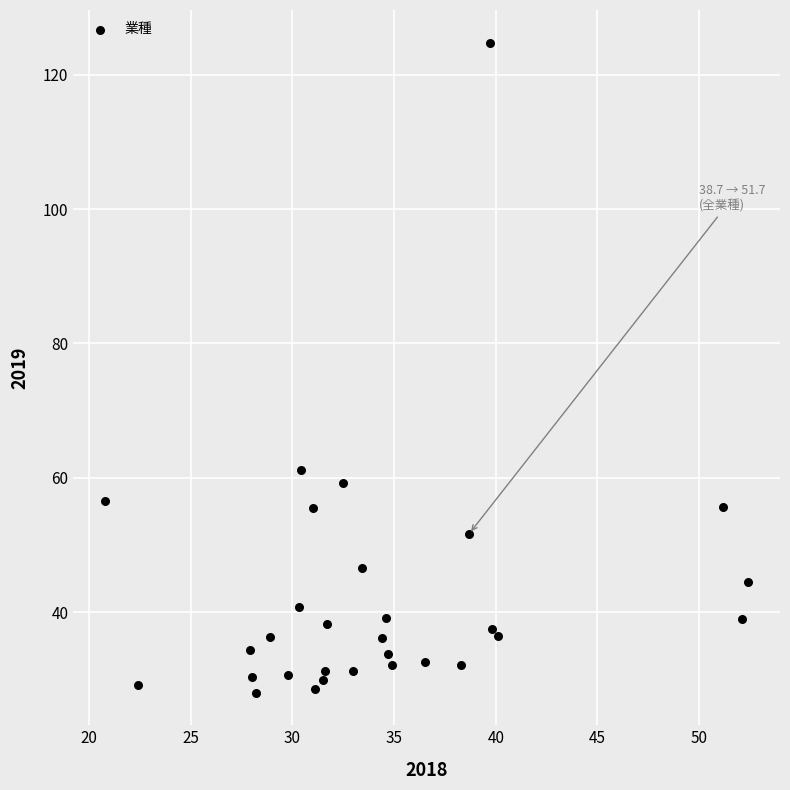

What Y value in the scatter plot is closest to 76?

61.2